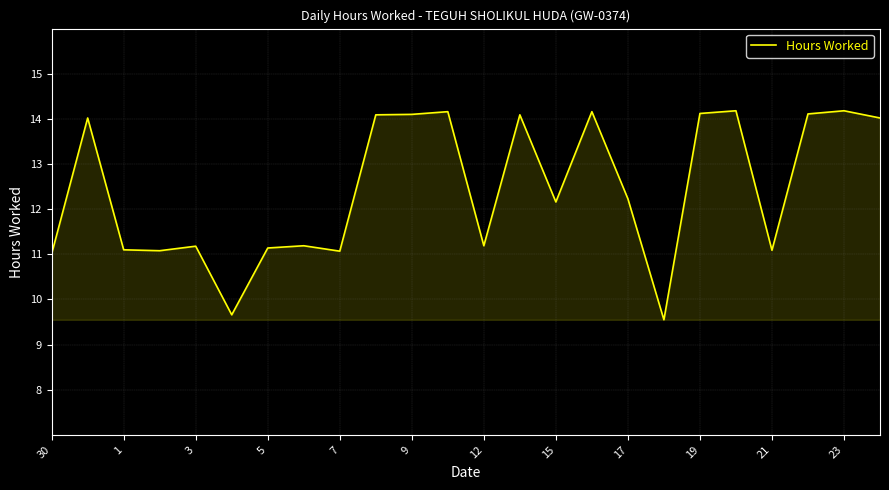

What is the greatest value displayed?

14.2